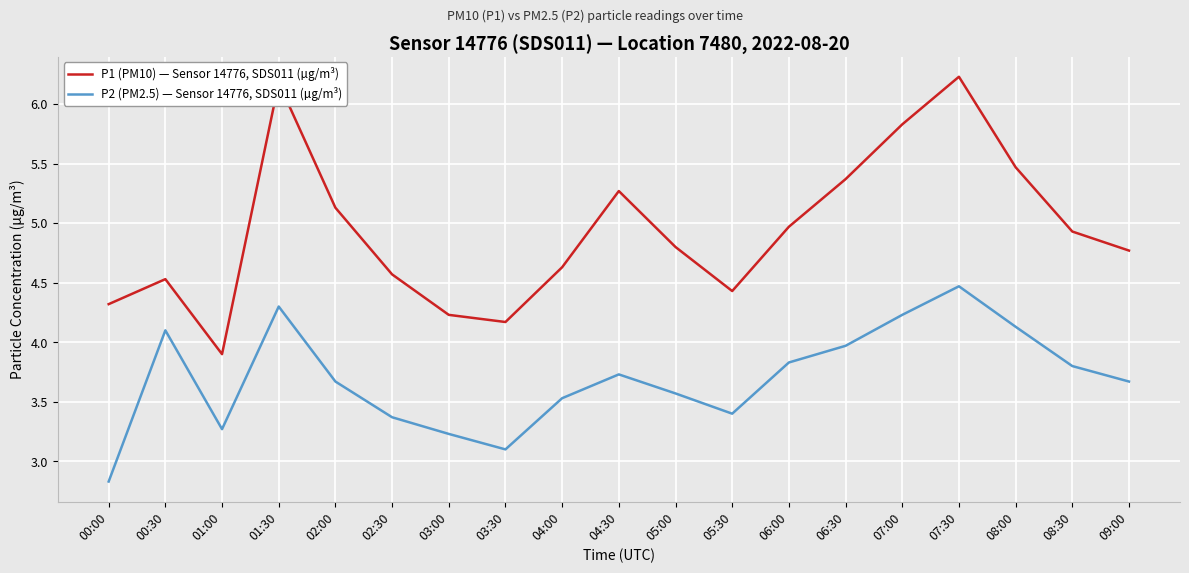

What is the average value of the P1 (PM10) — Sensor 14776, SDS011 (µg/m³) series?

4.9